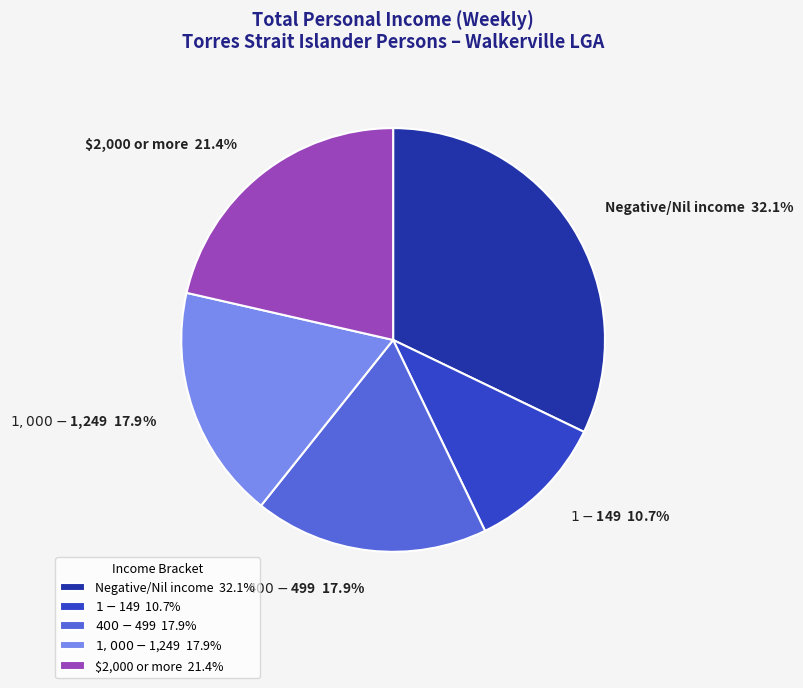

The $400-$499 slice represents 29% of the pie. True or false?

False